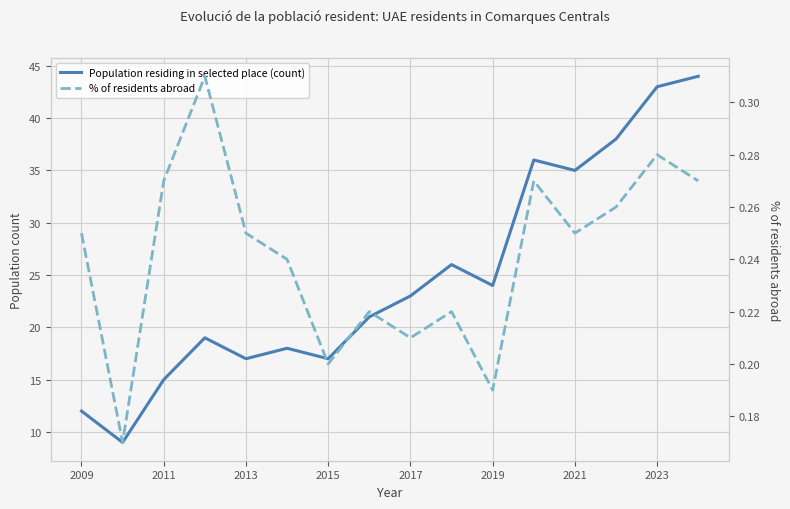

What is the average value of the Population residing in selected place (count) series?

24.8